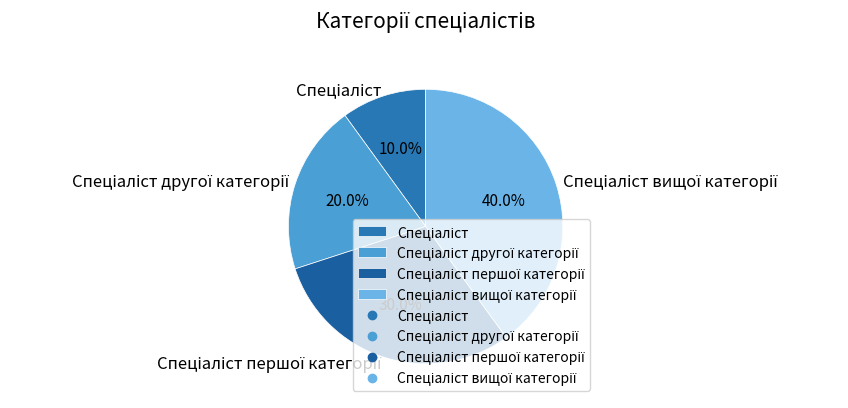

How many segments does this pie chart have?

4